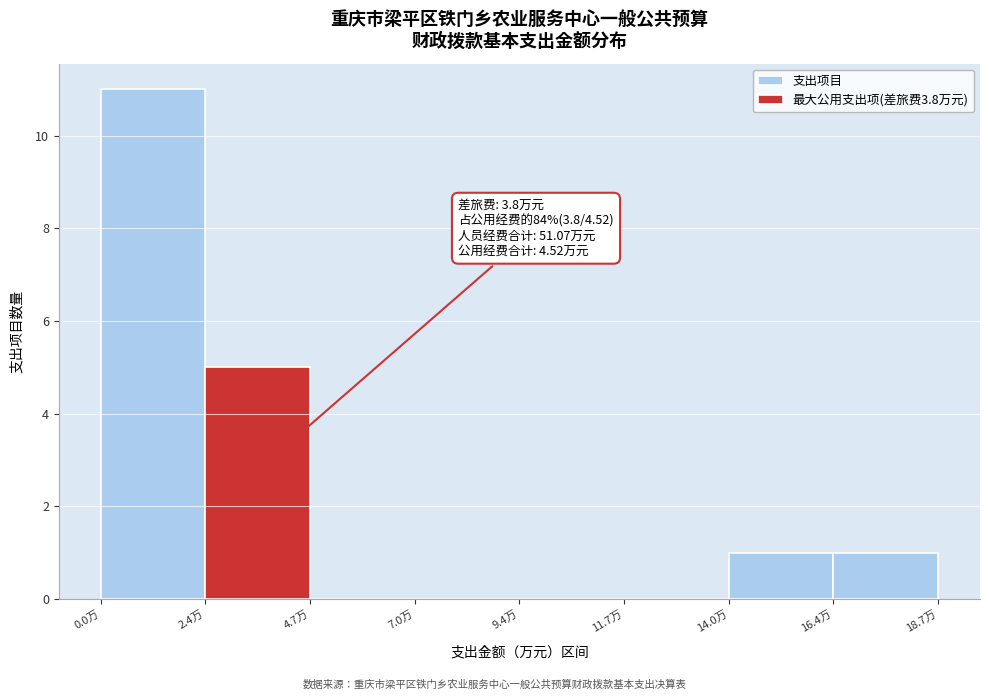

Over which range of the x-axis is the bar tallest?

0.0 to 2.5